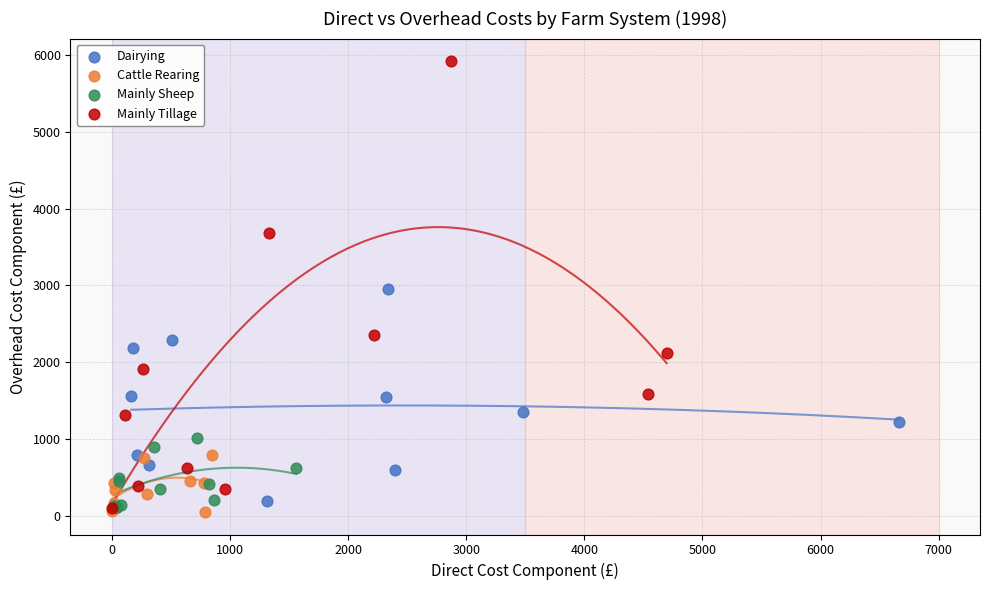

Which series contains the highest Y value?

Mainly Tillage